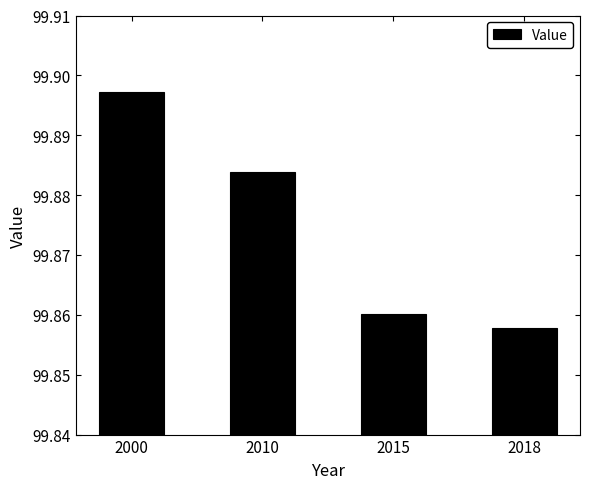

How many bars are there in total?

4